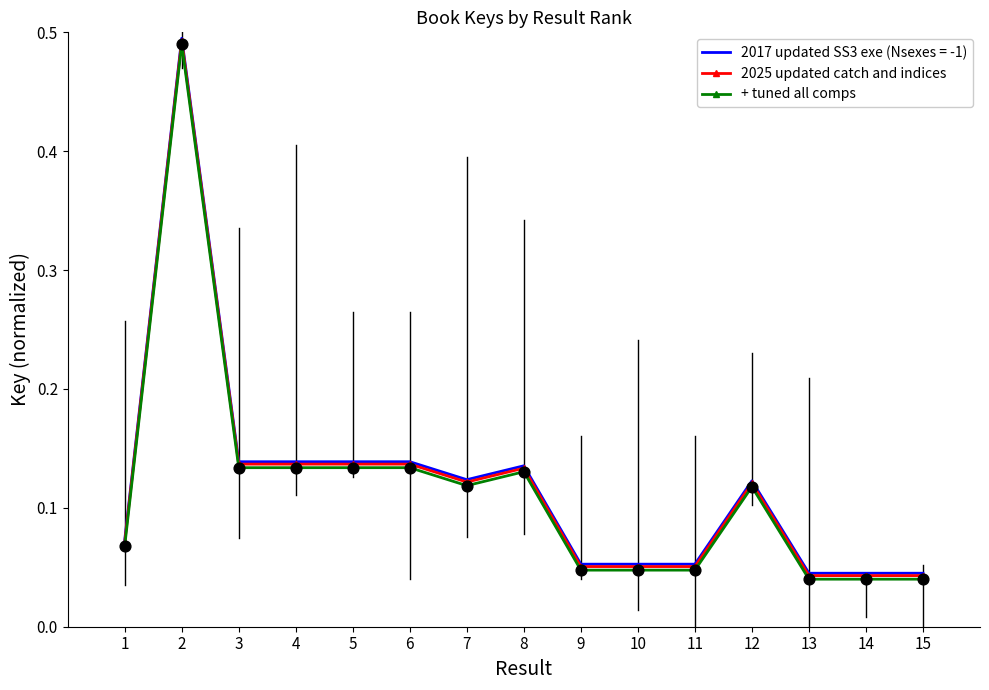

At how many categories does at least one series exceed 0?

15